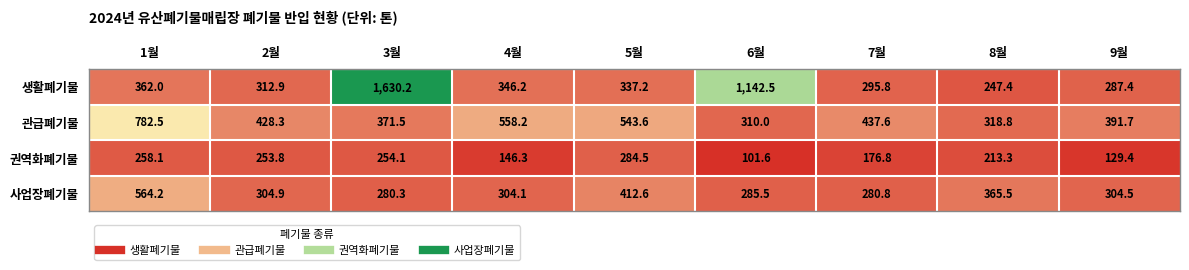

Where is 생활폐기물 nearest to the value 938?

6월